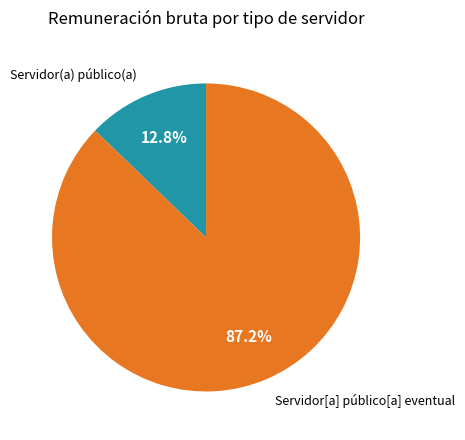

True or false: Servidor(a) público(a) accounts for 23% of the total.

False